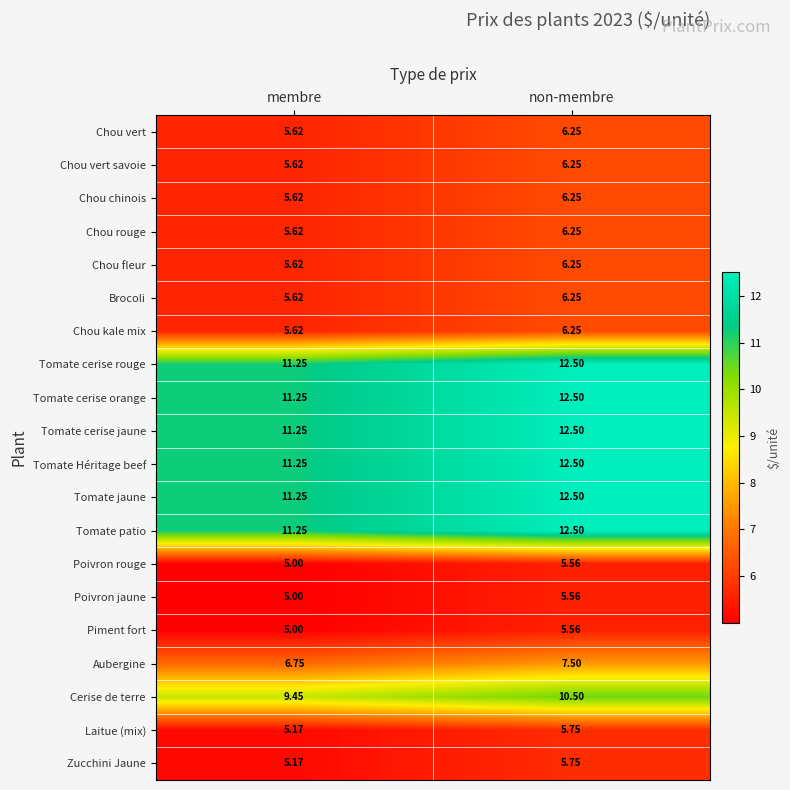

At which category does the chart reach its minimum across all series?

membre